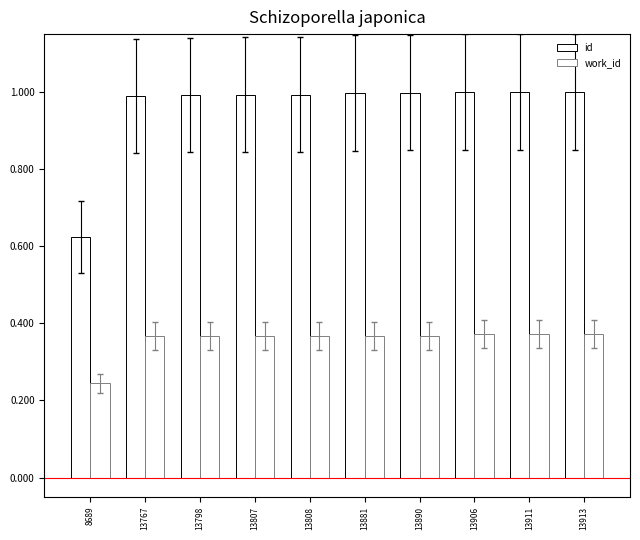

What is the minimum value shown in the chart?

0.2